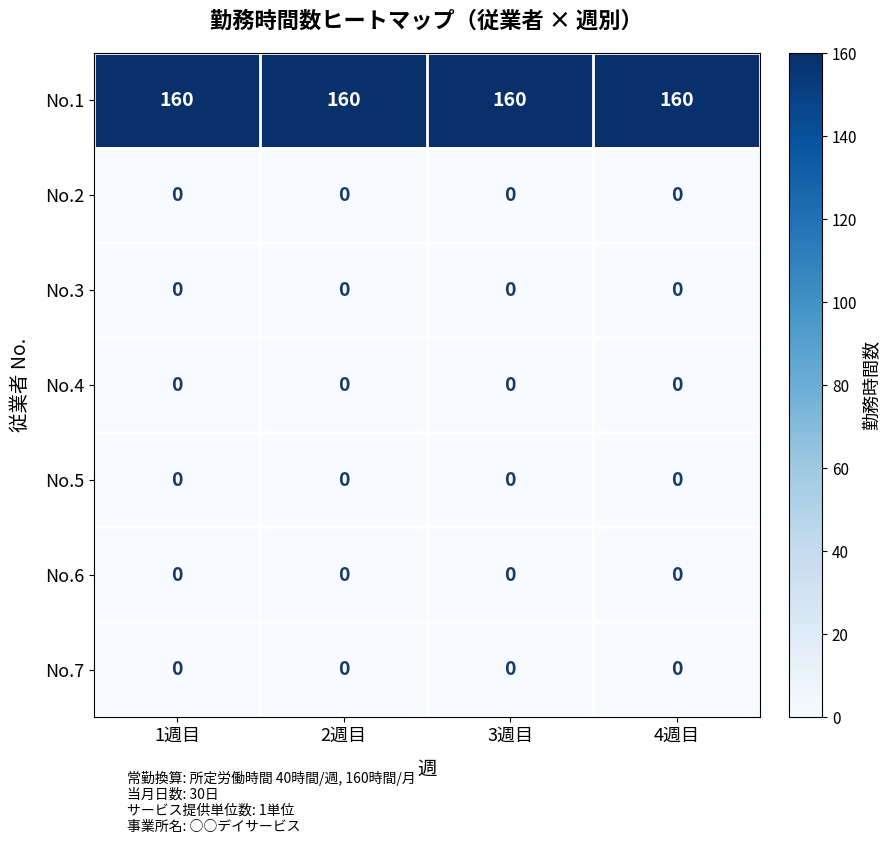

What is the difference between the highest and lowest values at 4週目?

160